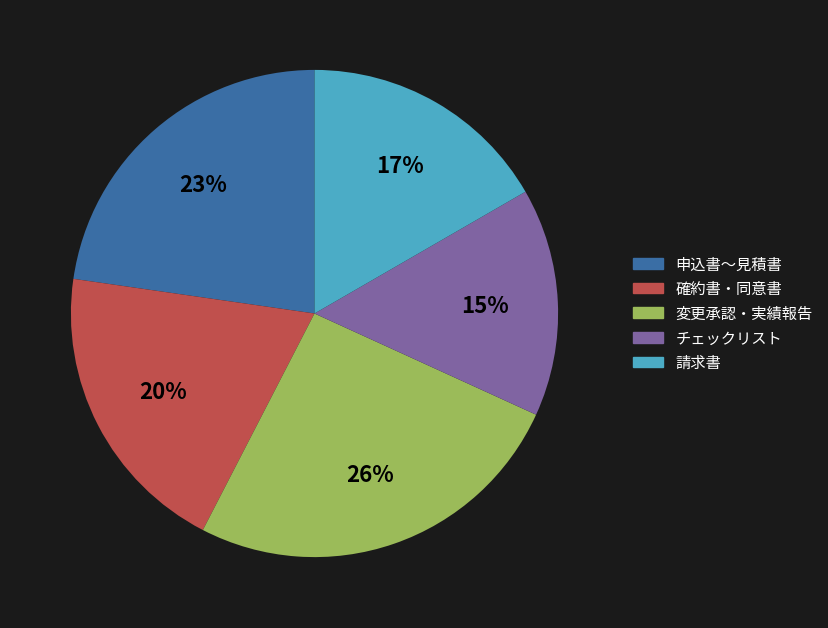

Is there a majority slice in this chart?

No